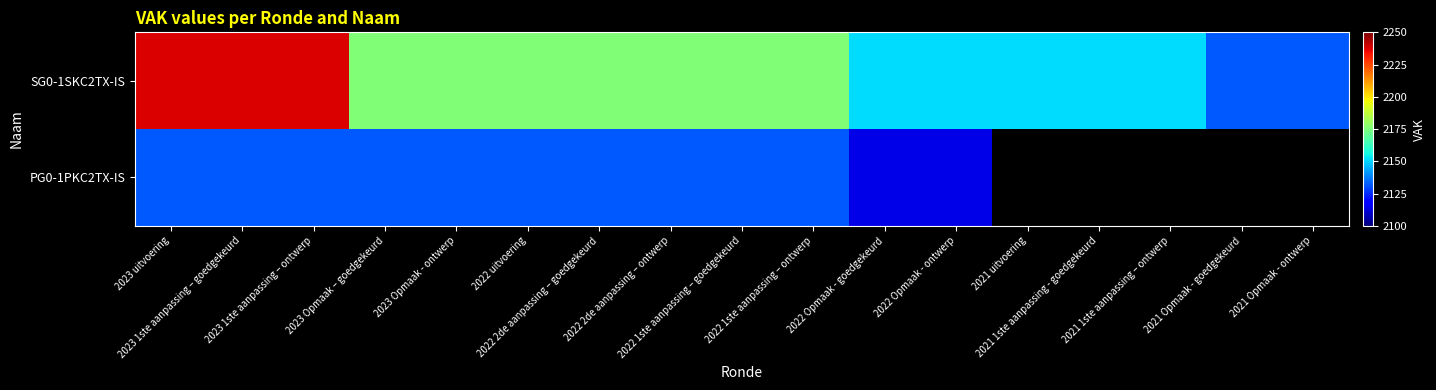

Between 2022 uitvoering and 2021 1ste aanpassing - goedgekeurd, which is larger?

2022 uitvoering